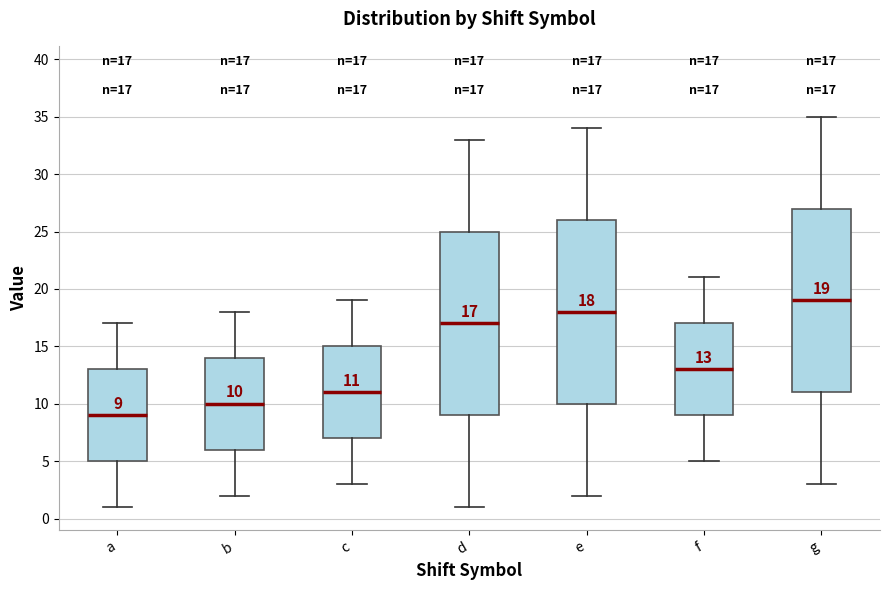

Which box has the highest median line?

g